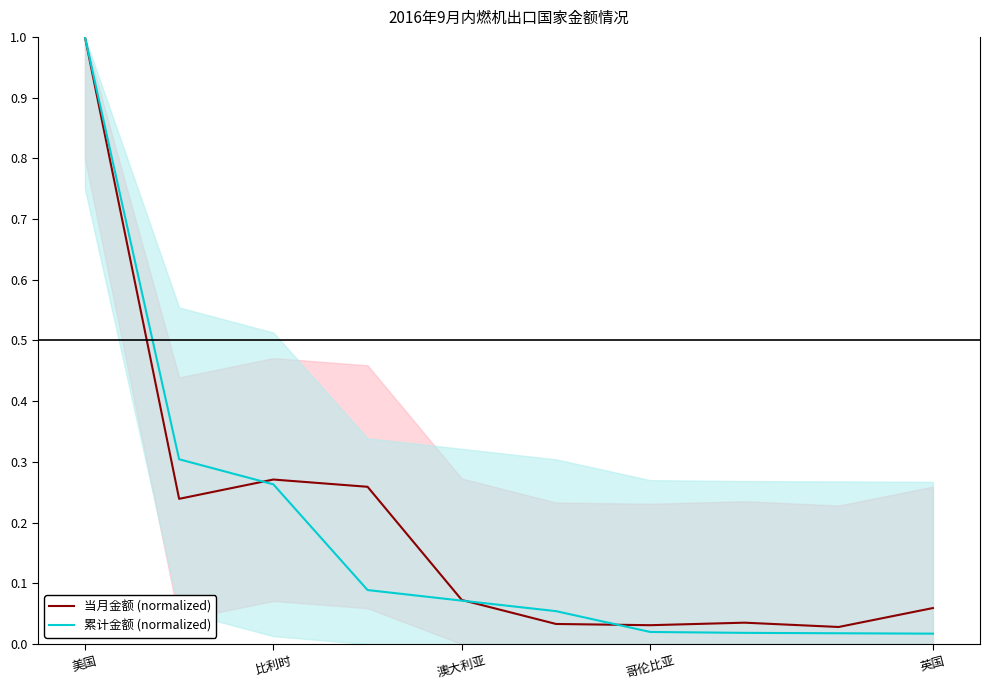

Is it true that 当月金额 (normalized) equals 0.3 at 美国?

False